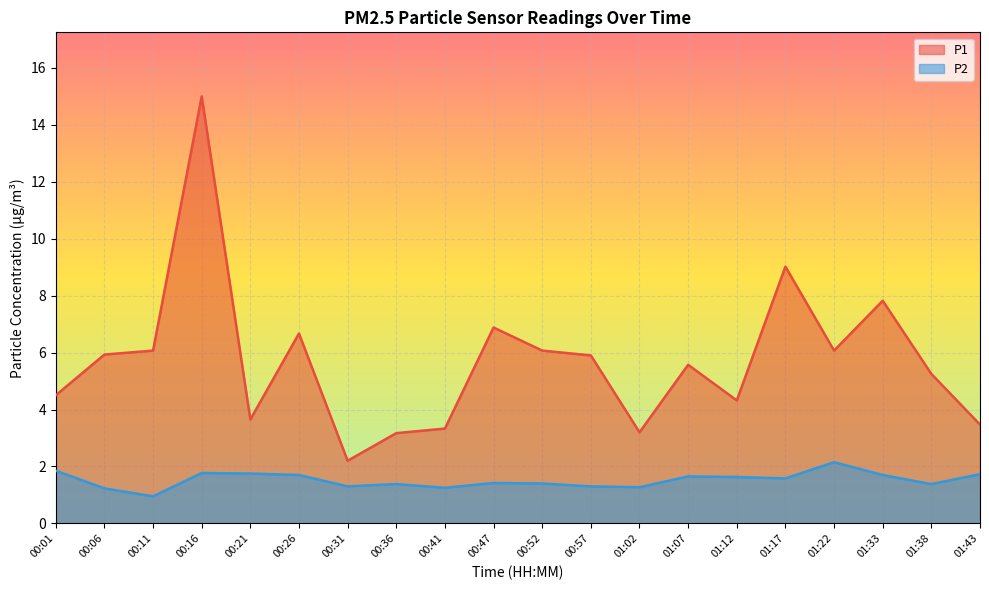

List the series in order of their overall mean, lowest first.

P2, P1